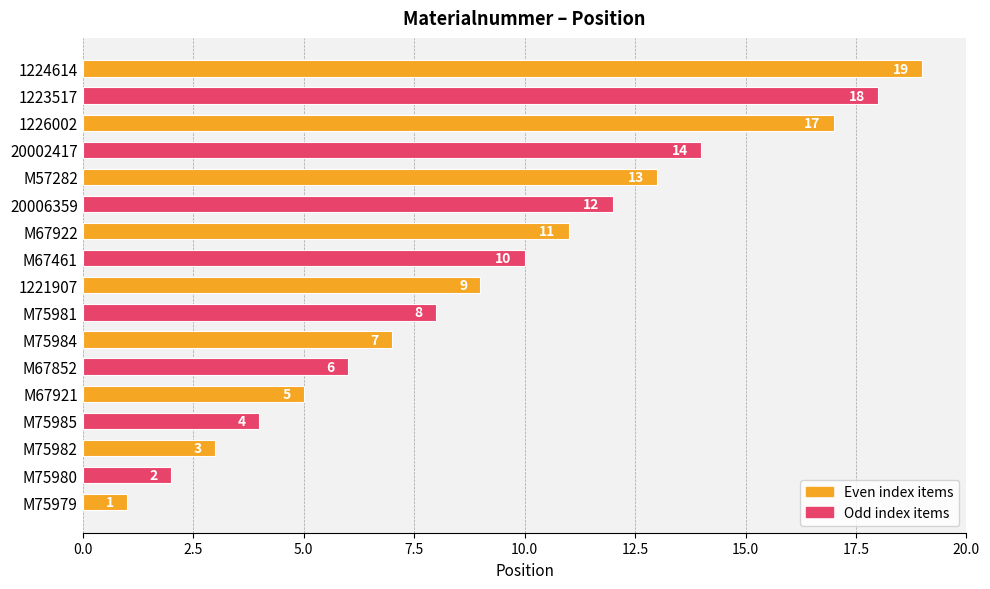

Reading bottom to top, transcribe all the data shown in this chart.

M75979=1	M75980=2	M75982=3	M75985=4	M67921=5	M67852=6	M75984=7	M75981=8	1221907=9	M67461=10	M67922=11	20006359=12	M57282=13	20002417=14	1226002=17	1223517=18	1224614=19